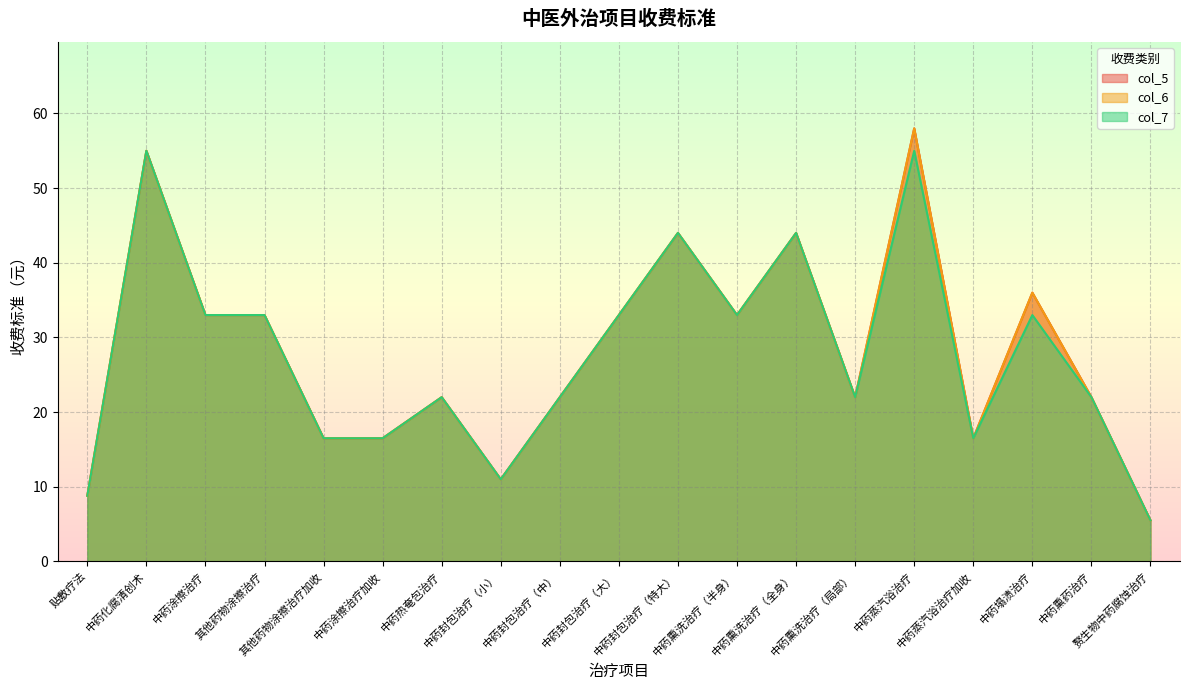

Is the value of col_7 at 其他药物涂擦治疗 greater than the value of col_5 at 中药封包治疗（中）?

Yes